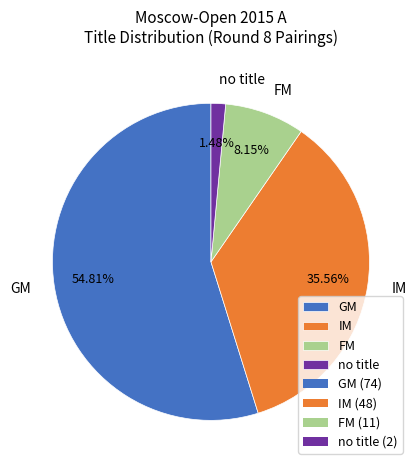

The FM slice represents 8% of the pie. True or false?

True